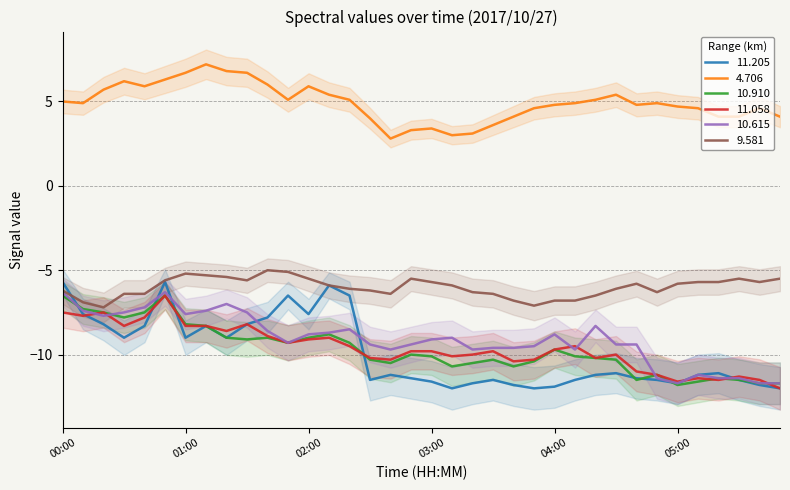

True or false: 11.205 has a value of -12.0 at 05:50.

True